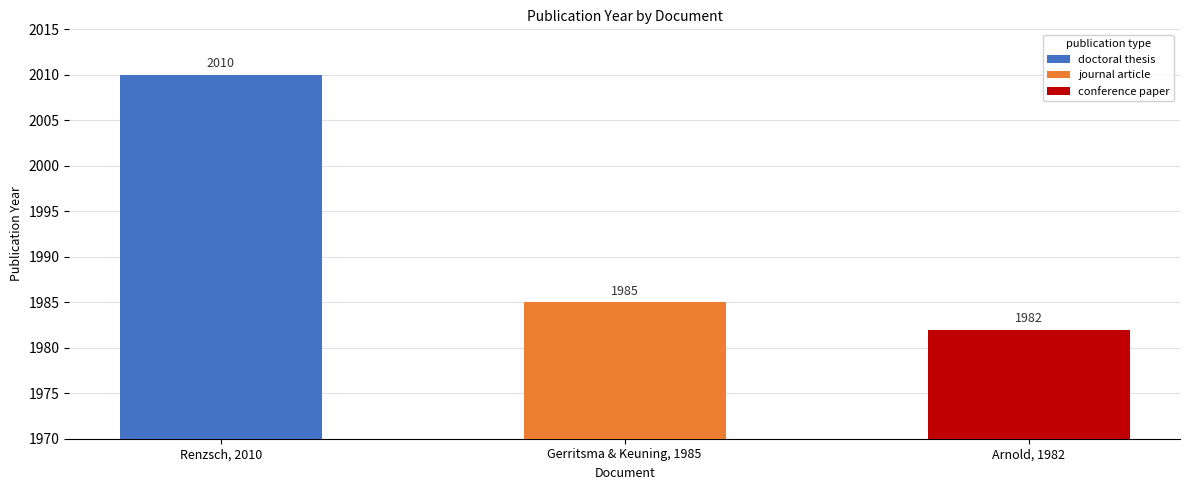

What position from the right is Development of a System for the Investigation (Renzsch, 2010)?

3